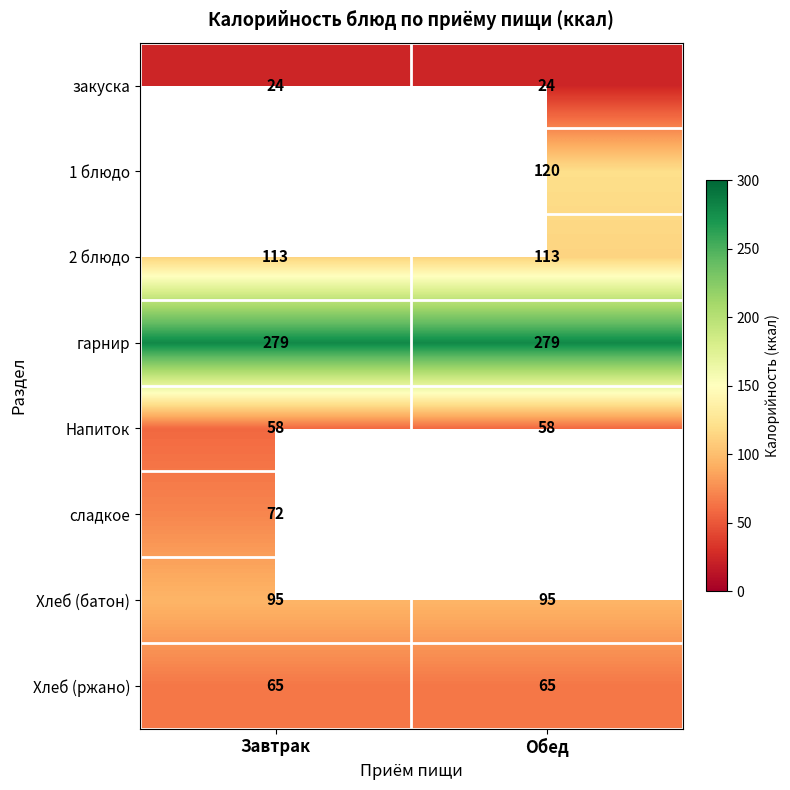

Is the value of Напиток at Обед greater than the value of гарнир at Обед?

No